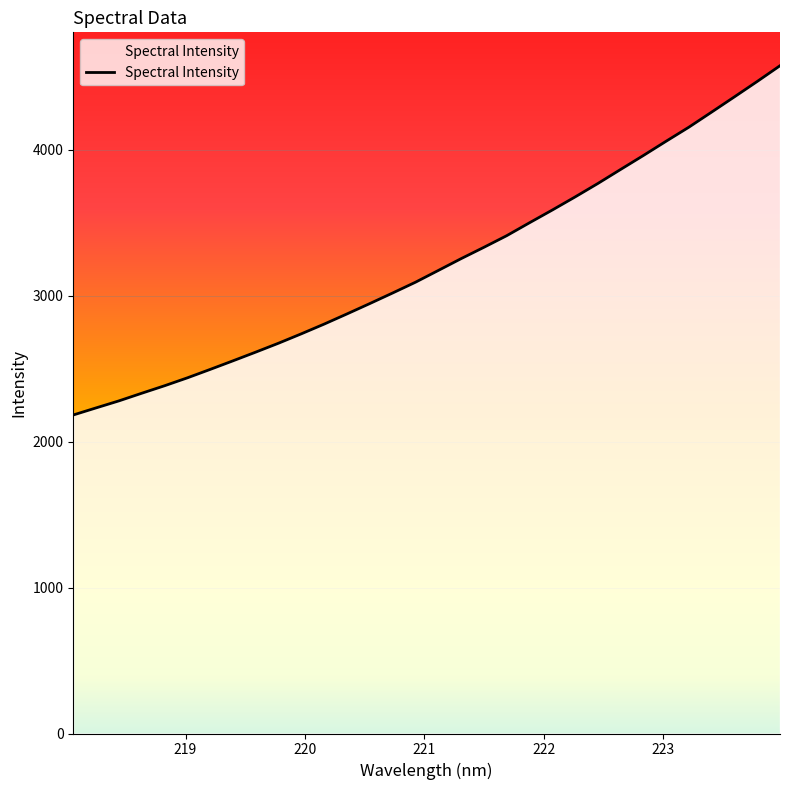

What is the smallest value displayed?

2182.9